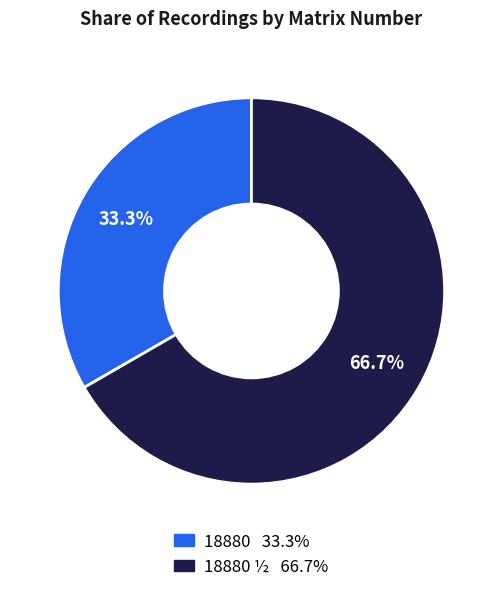

Does any single category account for the majority?

Yes